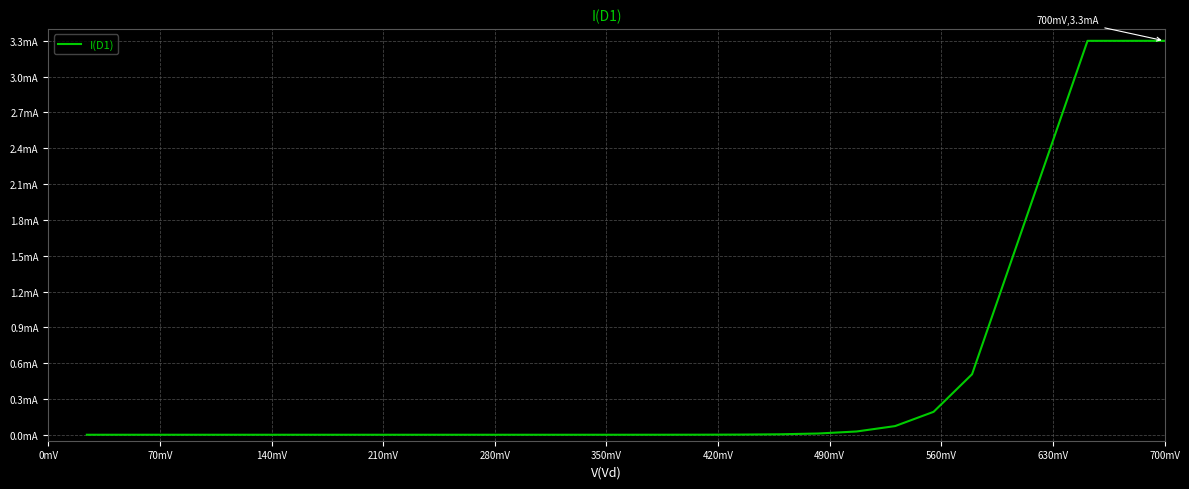

Reading right to left, transcribe all the data shown in this chart.

3.3	3.3	3.3	0.5	0.2	0.1	0.0	0.0	0.0	0.0	0.0	0.0	0.0	0.0	0.0	0.0	0.0	0.0	0.0	0.0	0.0	0.0	0.0	0.0	0.0	0.0	0.0